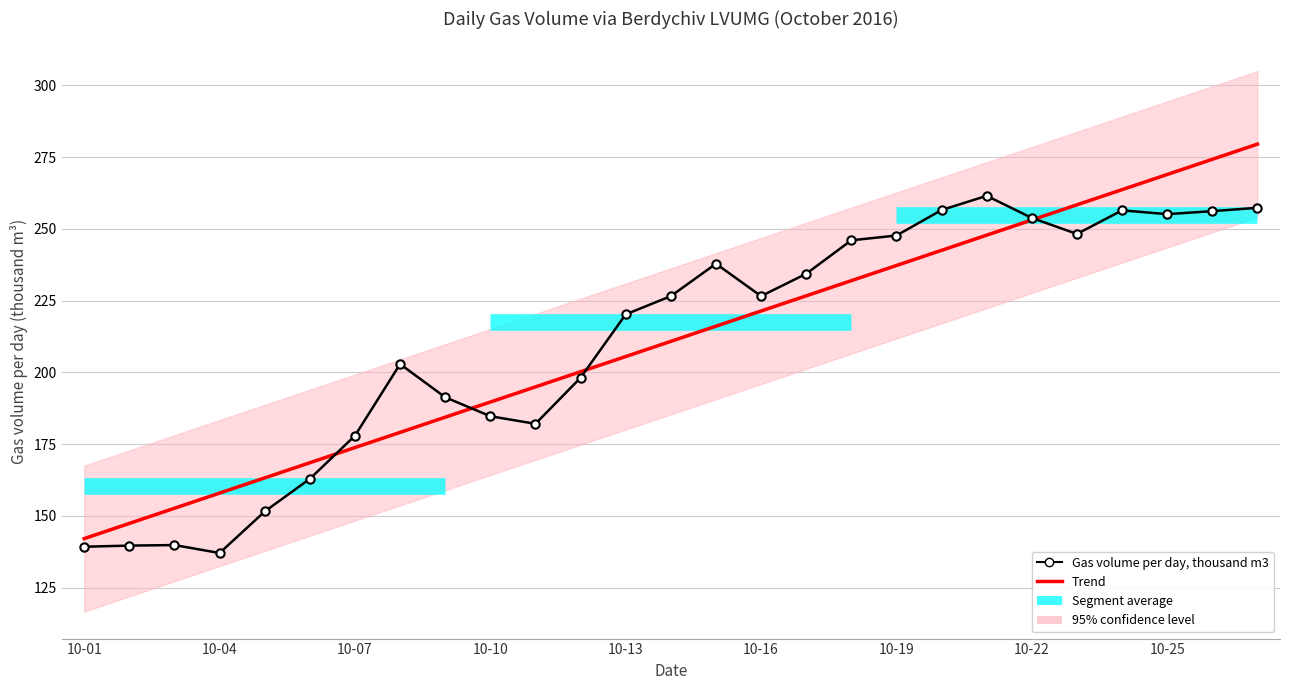

What is the approximate value at 2016-10-06?

162.9